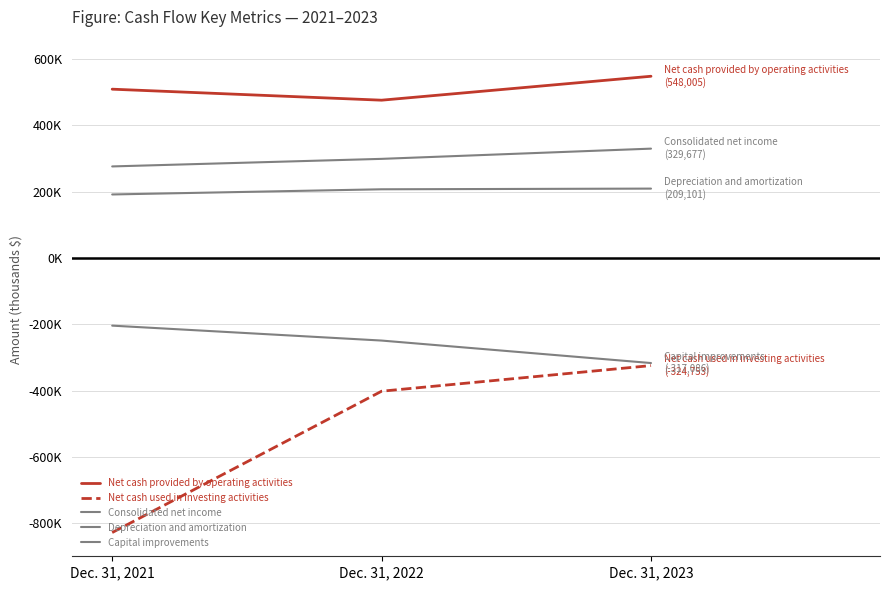

Reading left to right, what are all the values shown in this chart?

Net cash provided by operating activities: Dec. 31, 2021=509027	Dec. 31, 2022=475814	Dec. 31, 2023=548005
Net cash used in investing activities: Dec. 31, 2021=-828430	Dec. 31, 2022=-402067	Dec. 31, 2023=-324753
Consolidated net income: Dec. 31, 2021=276000	Dec. 31, 2022=298825	Dec. 31, 2023=329677
Depreciation and amortization: Dec. 31, 2021=191432	Dec. 31, 2022=207050	Dec. 31, 2023=209101
Capital improvements: Dec. 31, 2021=-204265	Dec. 31, 2022=-249277	Dec. 31, 2023=-317086